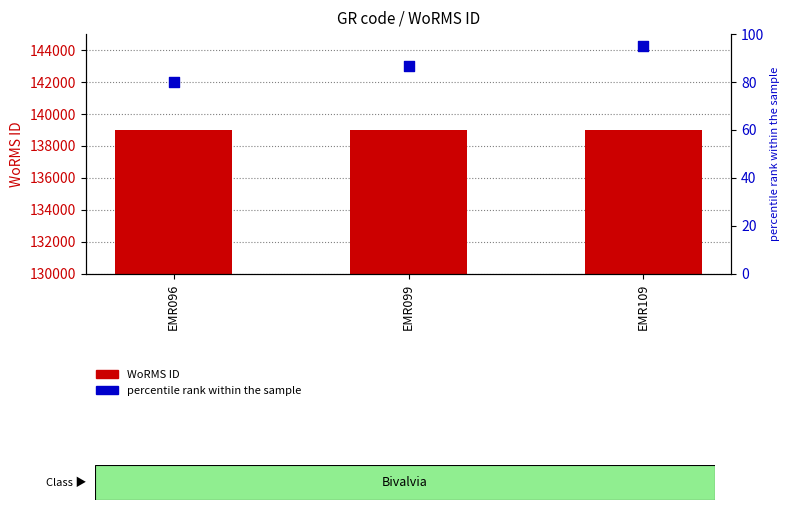

Which series has the largest Y range (max minus min)?

percentile rank within the sample